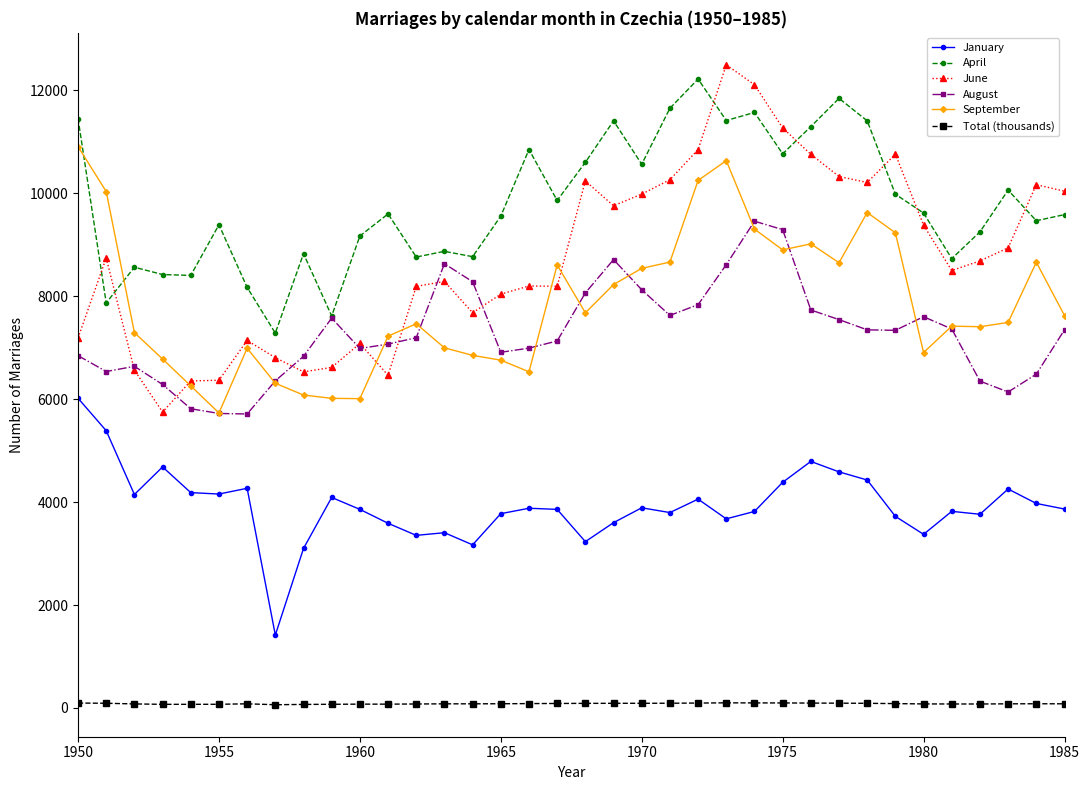

Which series has the widest spread of values?

June